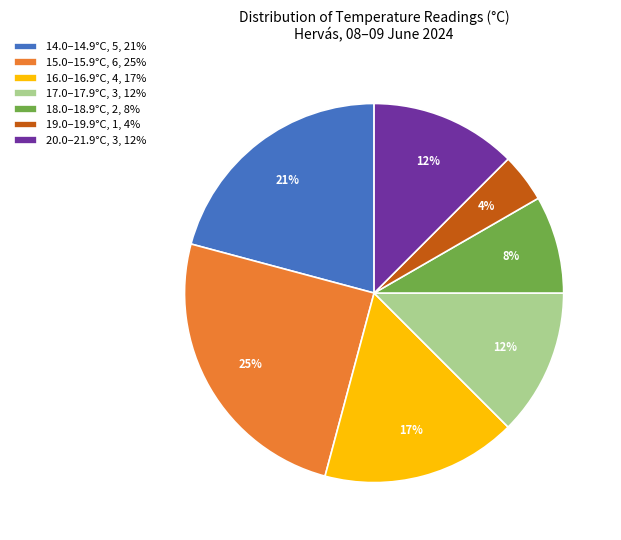

To the nearest percent, what is the average slice percentage?

14%